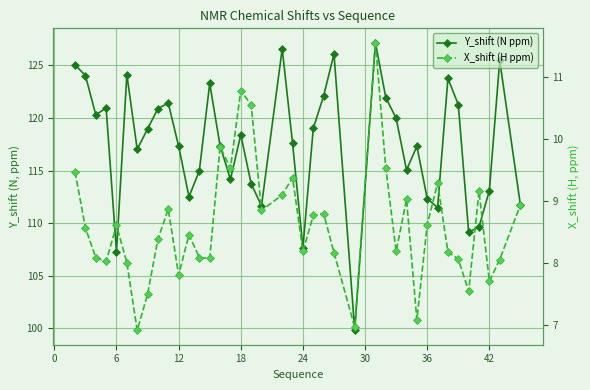

The value of Y_shift (N ppm) at 25 is 61.0. True or false?

False